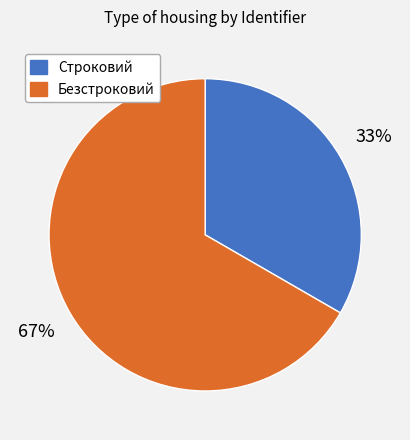

What is the majority slice?

Безстроковий